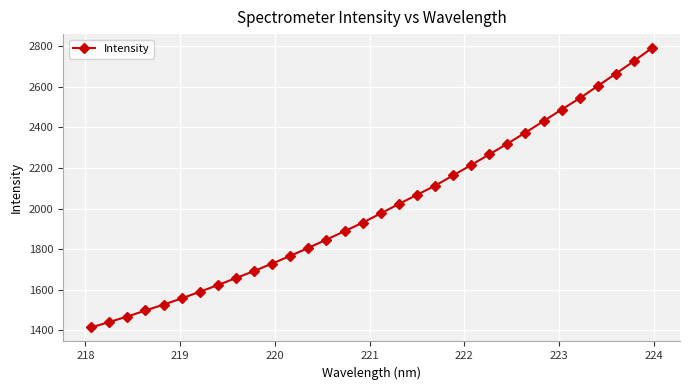

What is the minimum value shown in the chart?

1414.1